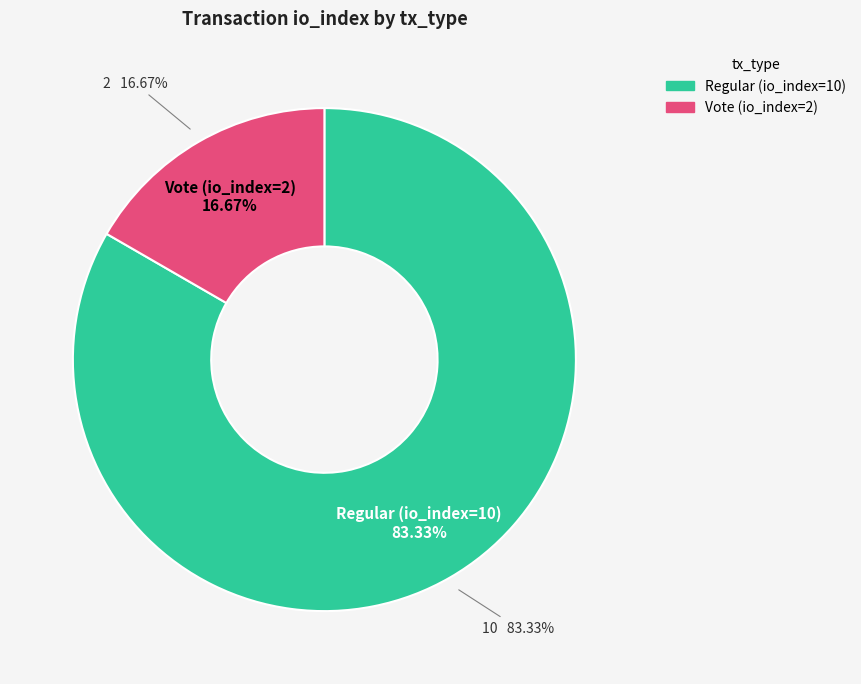

Is Regular (io_index=10) the majority of the pie?

Yes